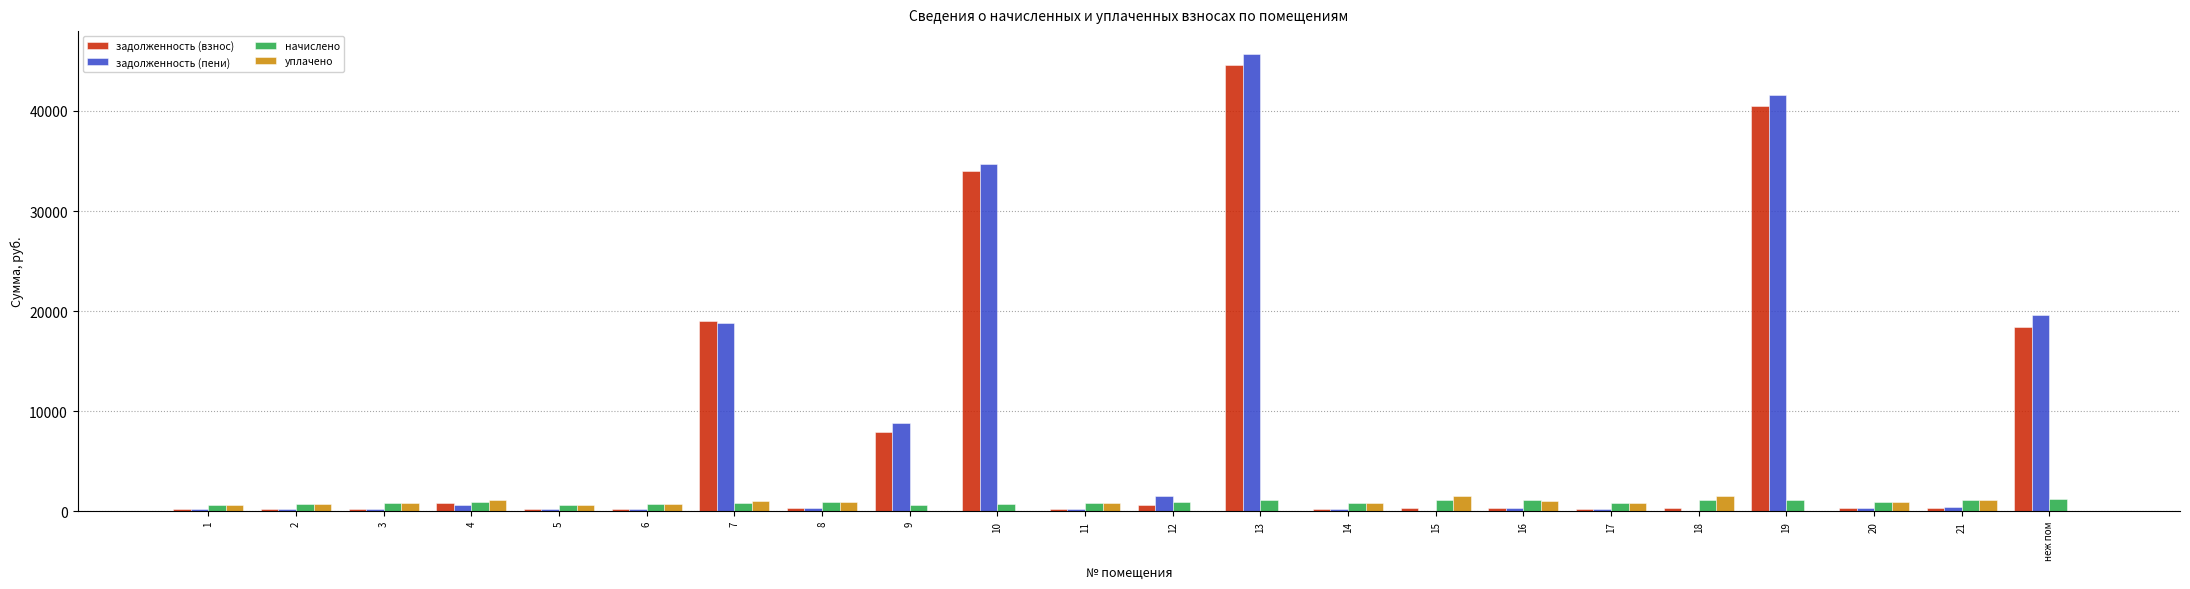

What is the spread (max minus min) of values at 18?

1525.8